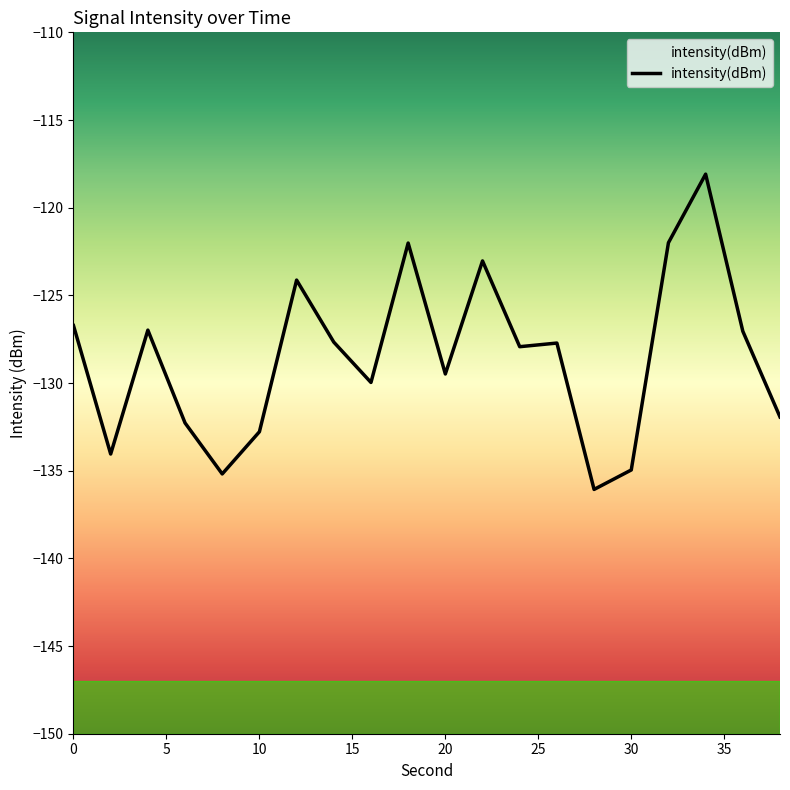

What is the sum of the values at 34 and 24?

-246.0